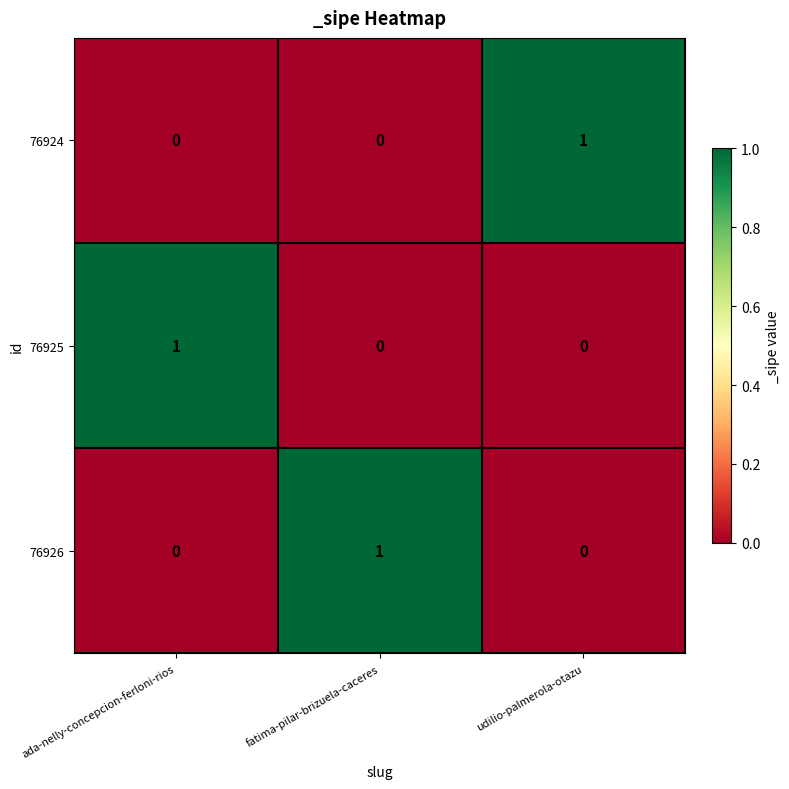

Is the value of 76924 at udilio-palmerola-otazu greater than the value of 76926 at ada-nelly-concepcion-ferloni-rios?

Yes